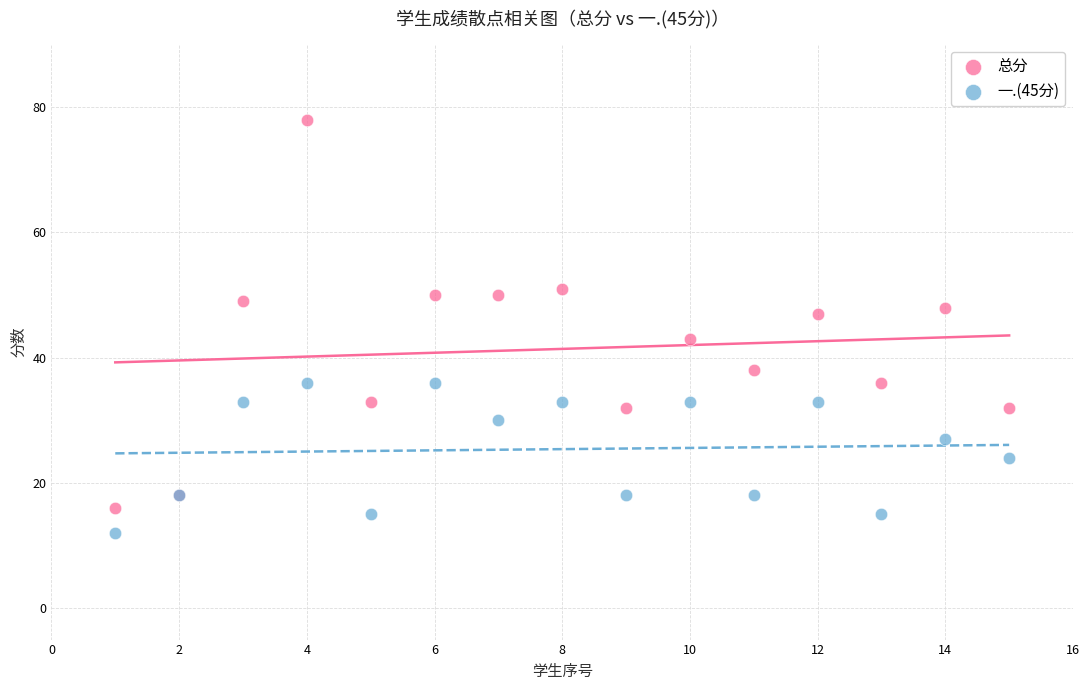

Which series has the largest Y range (max minus min)?

总分